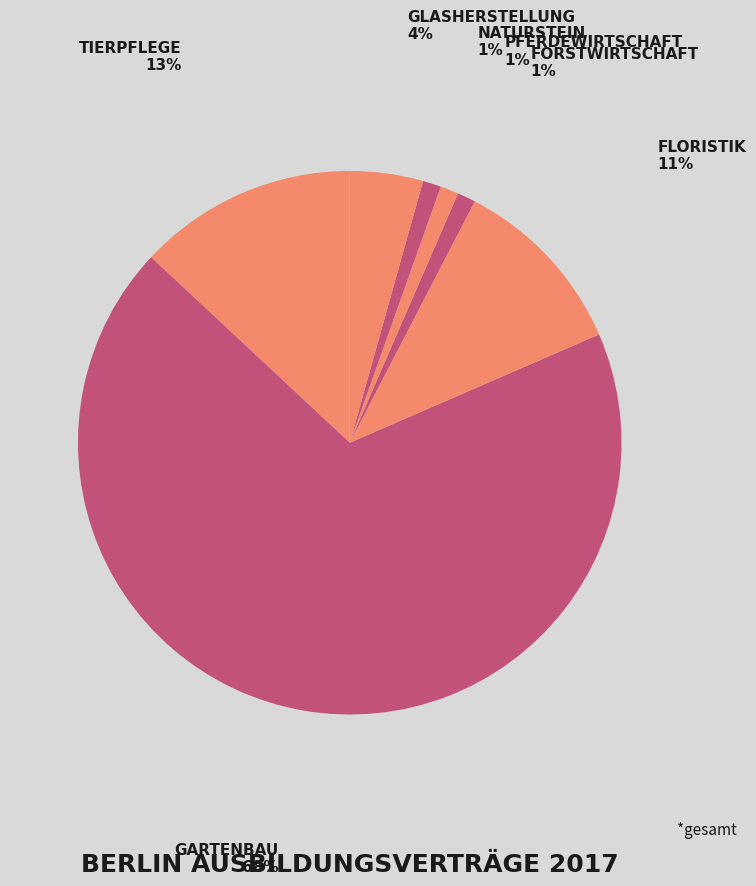

How many segments does this pie chart have?

7